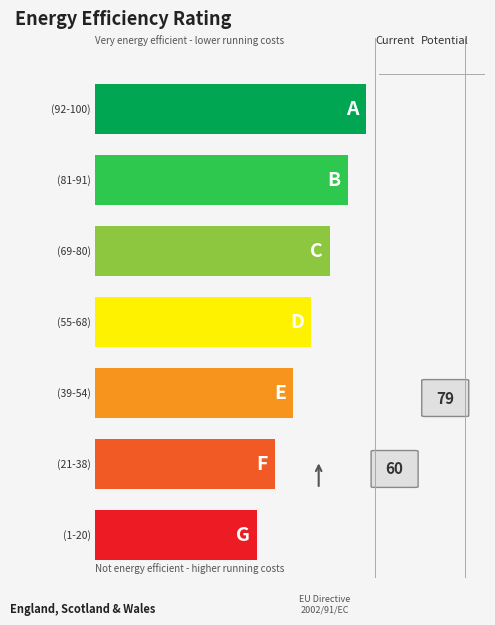

What is the smallest value displayed?

1